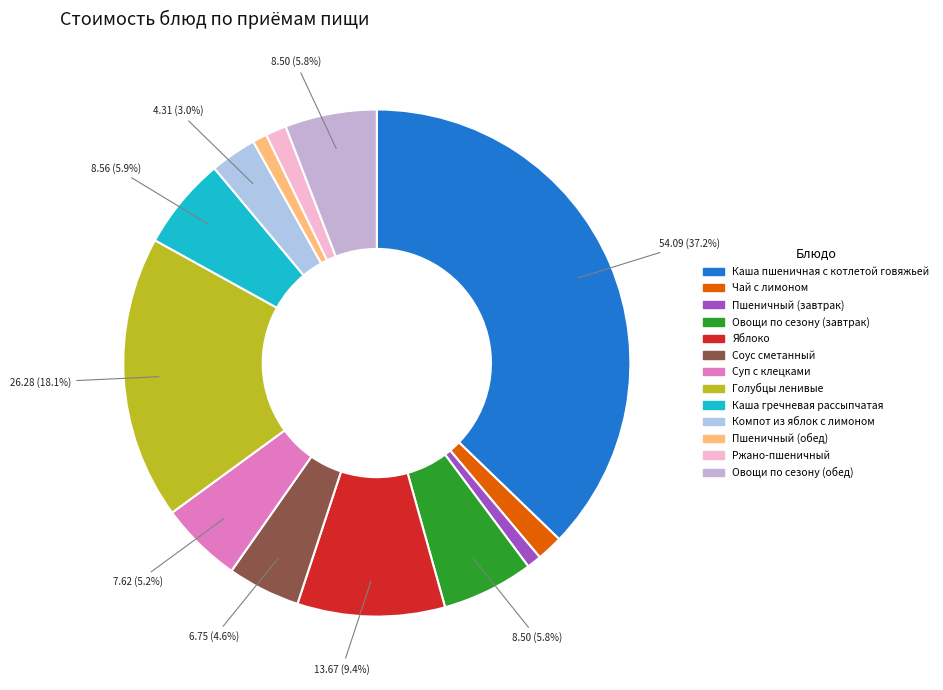

True or false: Каша пшеничная с котлетой говяжьей accounts for 37% of the total.

True